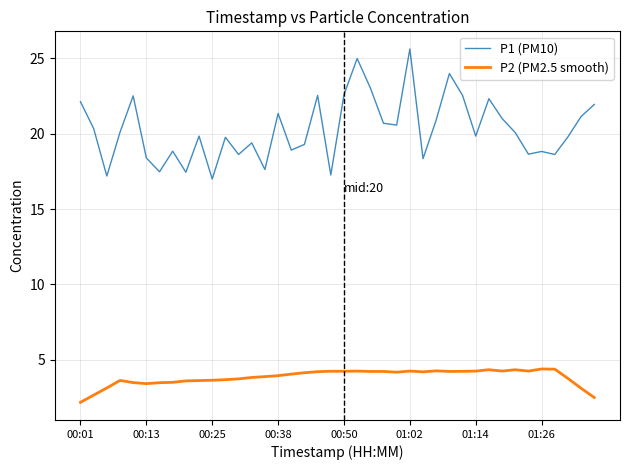

Rank the series by their average value, from highest to lowest.

P1 (PM10), P2 (PM2.5 smooth)